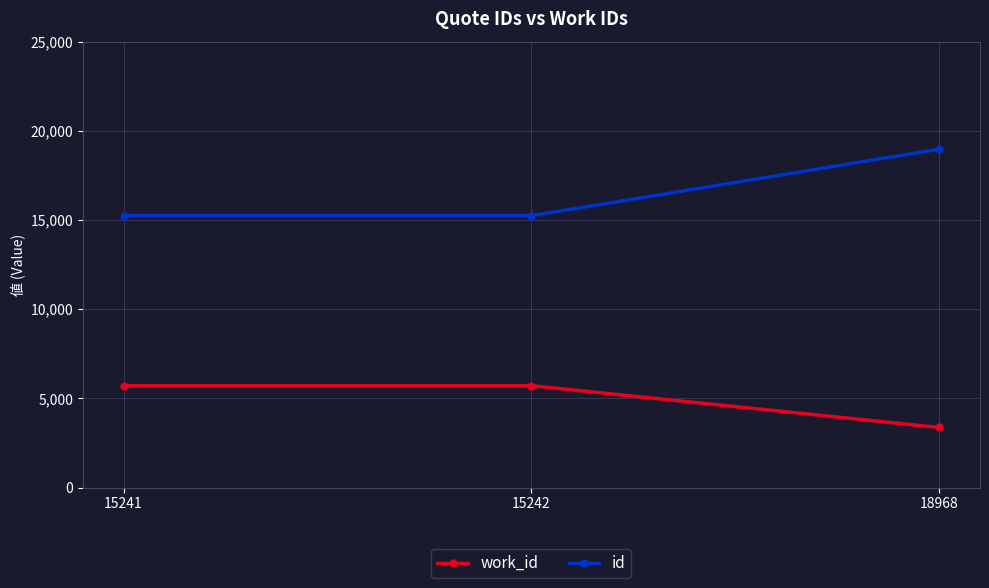

True or false: work_id has a value of 2844 at 15242.

False